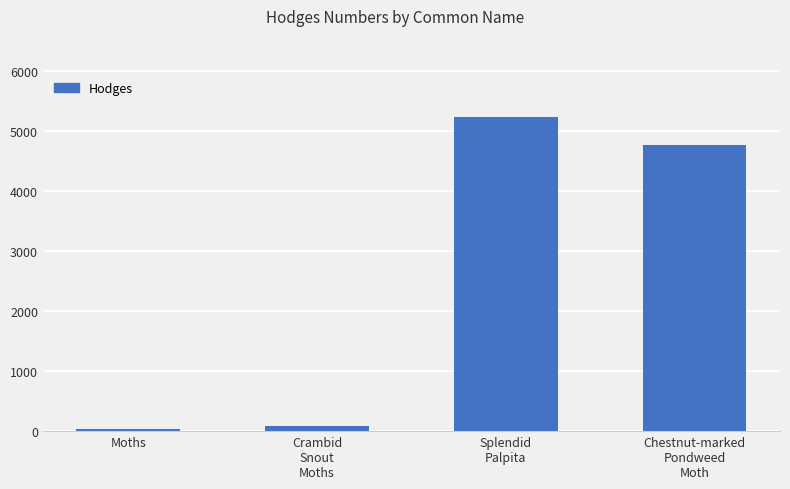

What is the change in value from Crambid
Snout
Moths to Chestnut-marked
Pondweed
Moth?

+4680.8